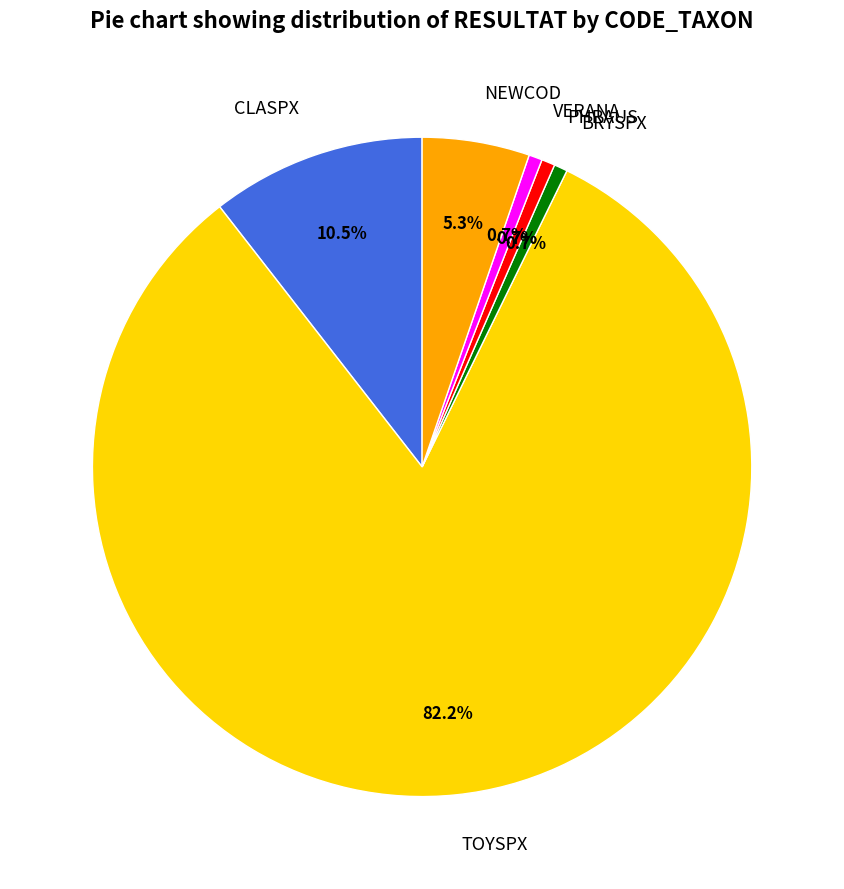

Which category has the biggest portion of the pie?

TOYSPX